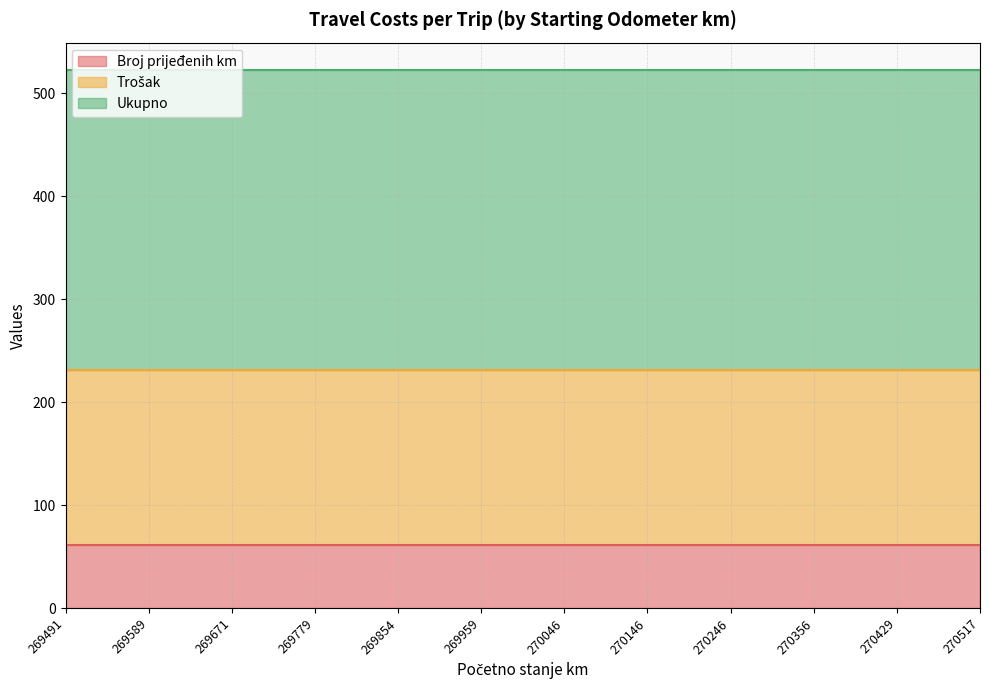

What is the value of the Ukupno point at the 11th from the left?

292